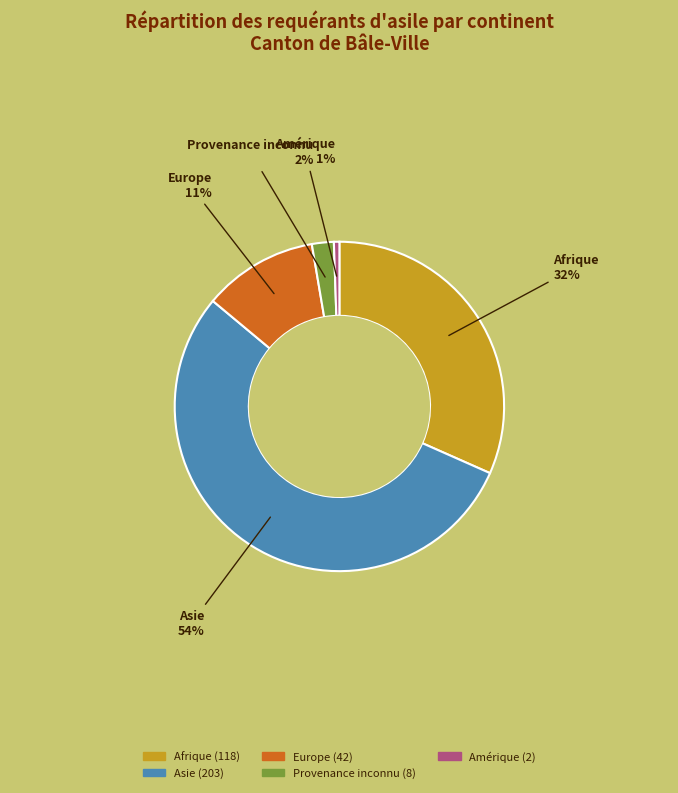

Is there any slice that represents more than half of the pie?

Yes